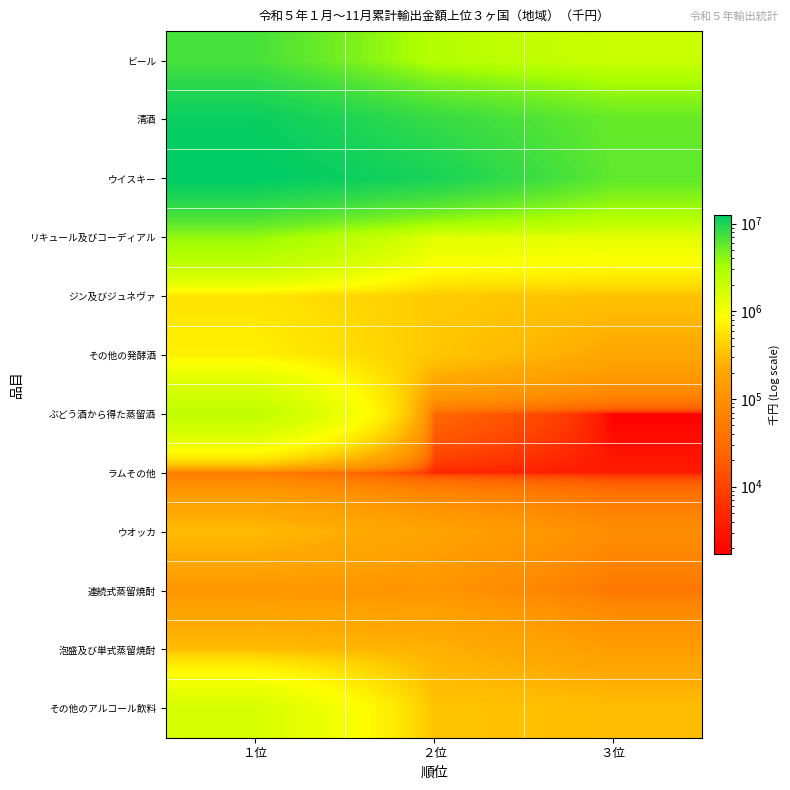

List the series in order of their peak value, lowest first.

ラムその他, 連続式蒸留焼酎, ウオッカ, 泡盛及び単式蒸留焼酎, ジン及びジュネヴァ, その他の発酵酒, その他のアルコール飲料, ぶどう酒から得た蒸留酒, リキュール及びコーディアル, ビール, 清酒, ウイスキー